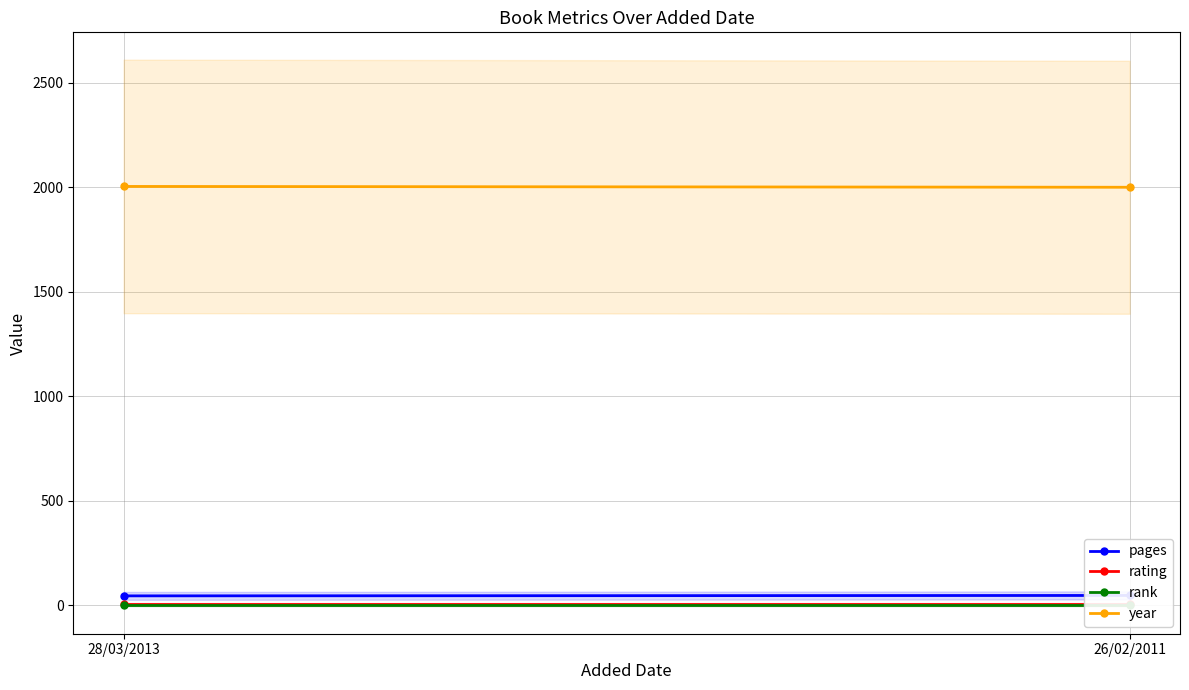

True or false: rating has a value of 7 at 28/03/2013.

True